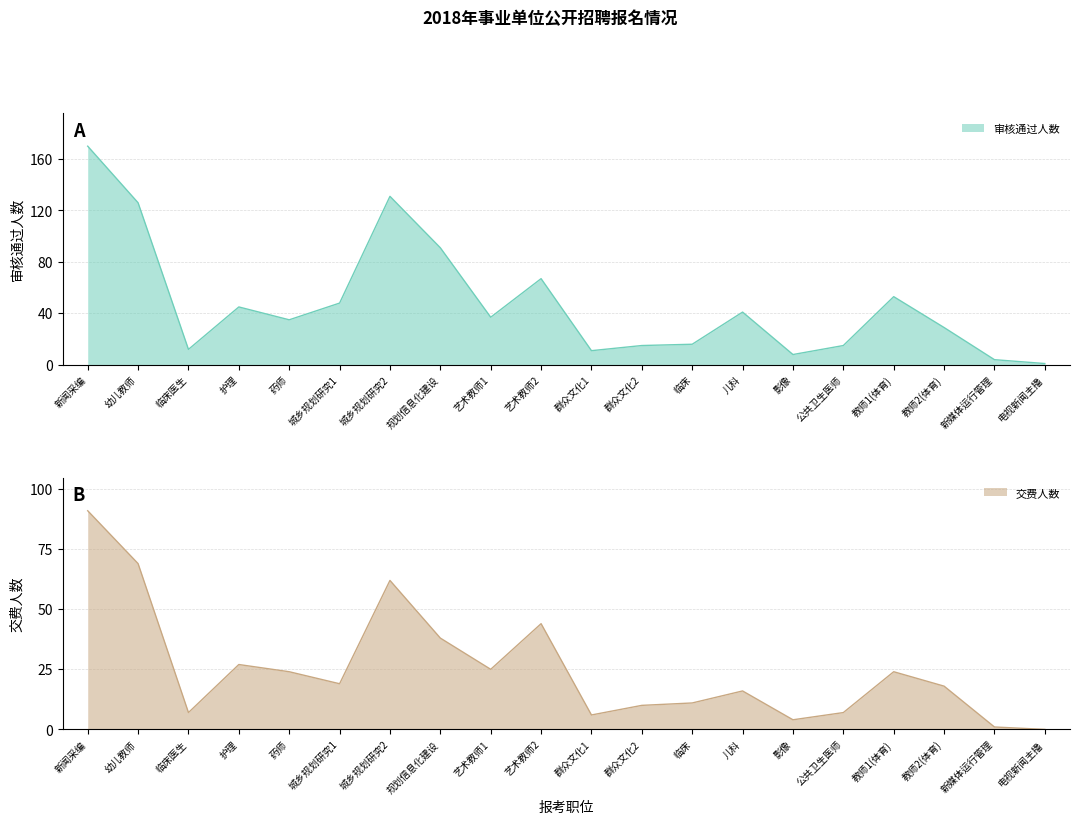

What is the spread (max minus min) of values at 城乡规划研究2?

69